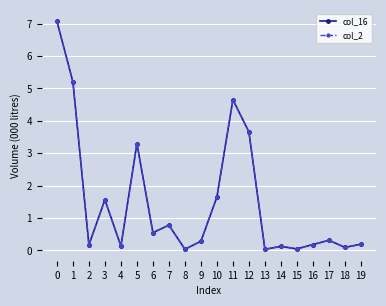

At which label is col_16 closest to 3?

5